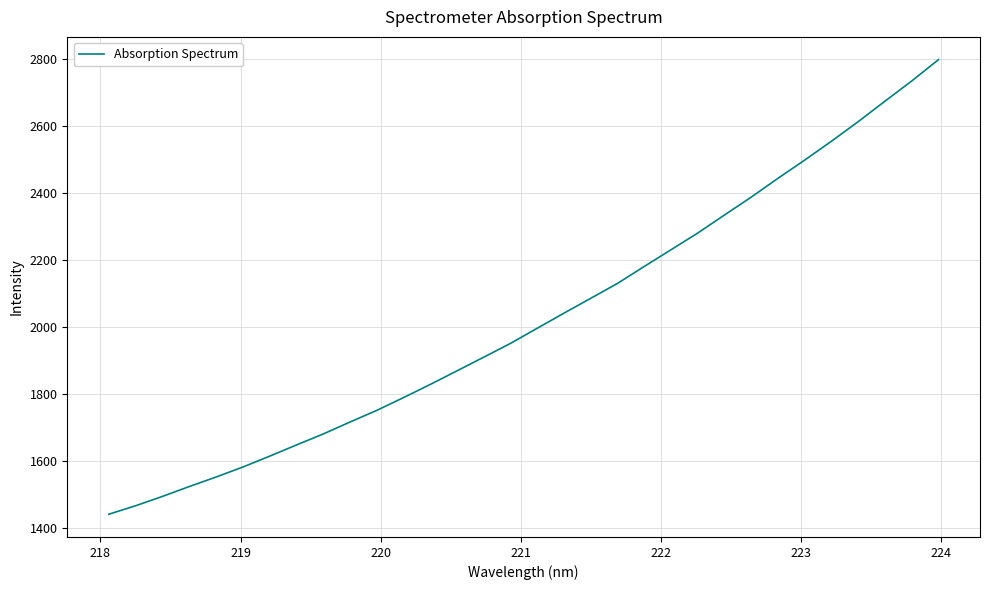

What is the smallest value displayed?

1440.2